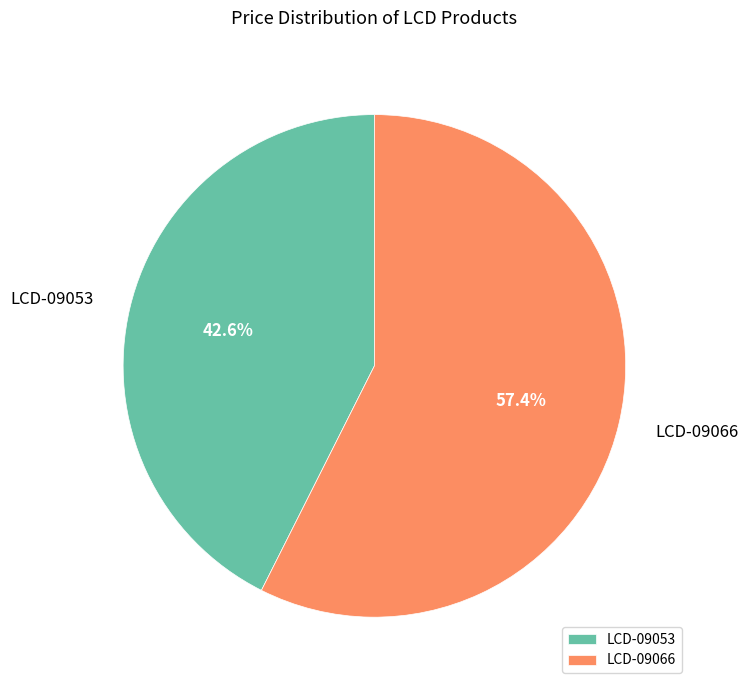

Between LCD-09066 and LCD-09053, which is larger?

LCD-09066